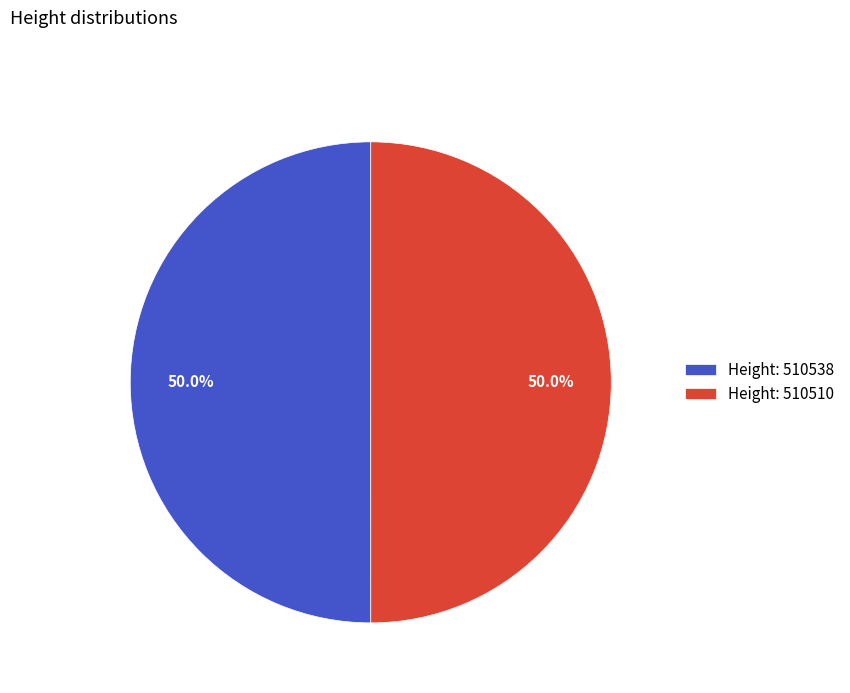

Approximately how many times larger is the value at Height: 510538 compared to Height: 510510?

1.0